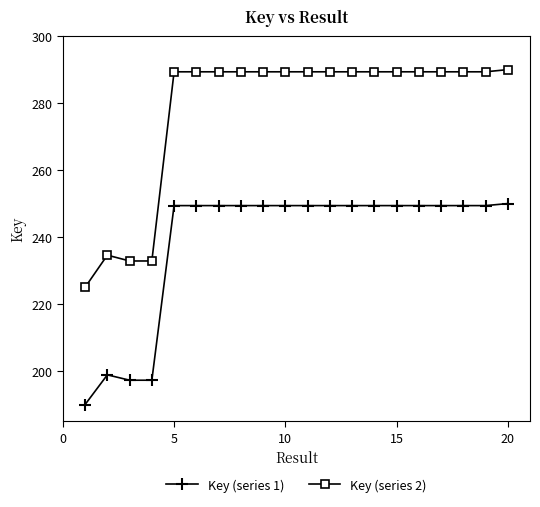

Rank the series by their maximum value, from highest to lowest.

Key (series 2), Key (series 1)